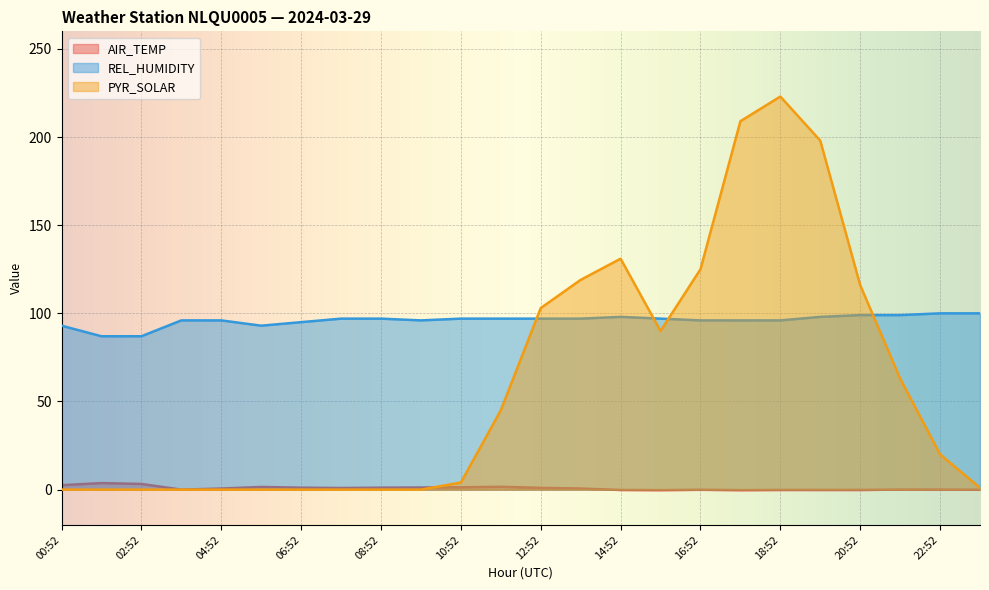

Which series has the largest total across all categories?

REL_HUMIDITY